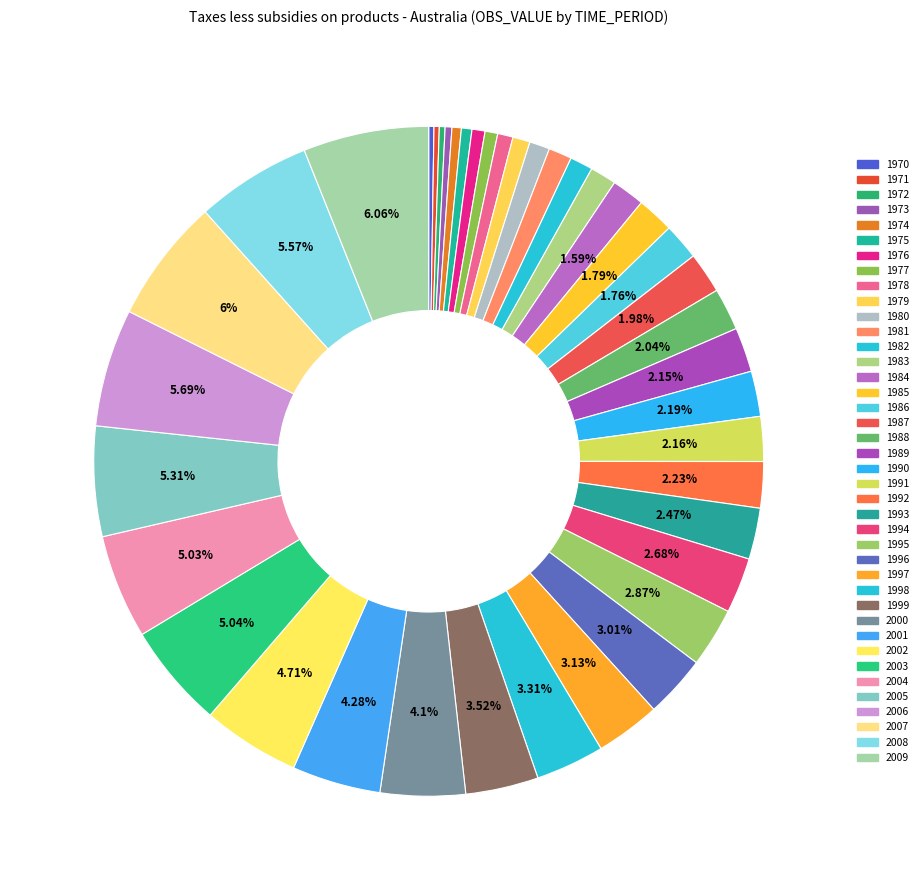

To the nearest percent, what is the combined percentage of 2008 and 2003?

11%